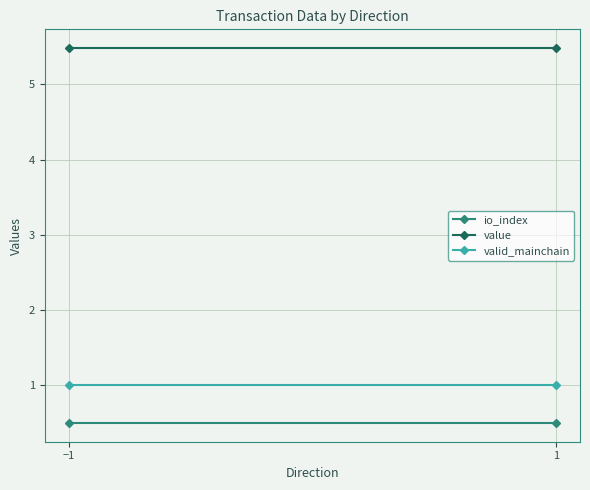

Between −1 and 1, which is larger?

−1